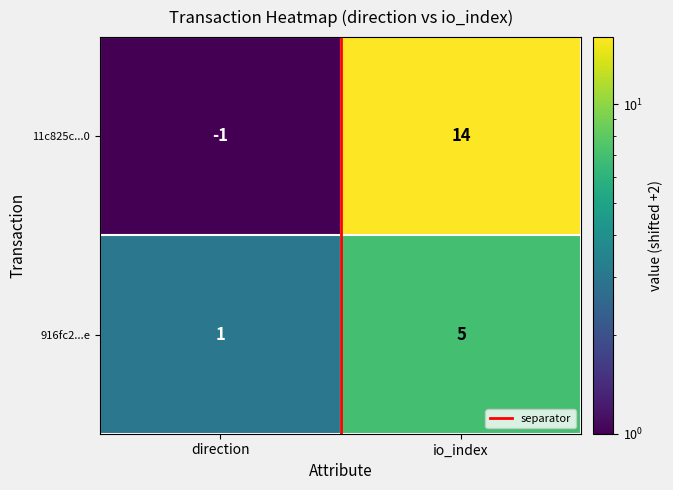

What is the sum of the 11c825c...0 values at io_index and direction?

13